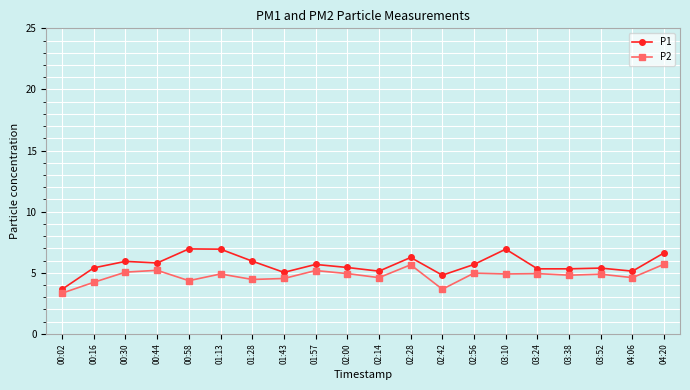

True or false: P2 has more than 1 points higher than both neighbors.

True